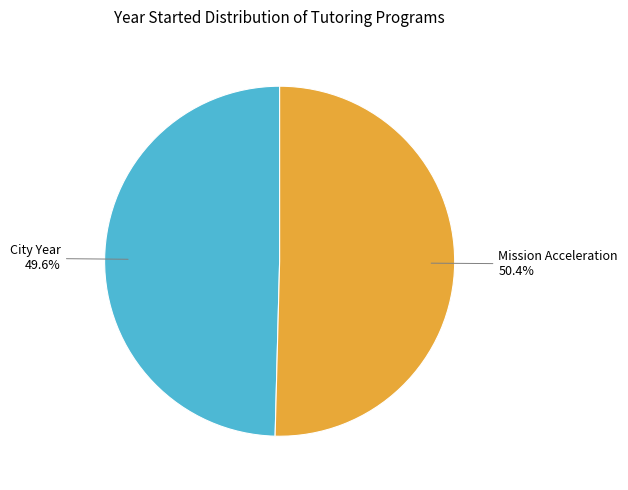

To the nearest percent, what is the difference between the largest and smallest slice percentages?

1%